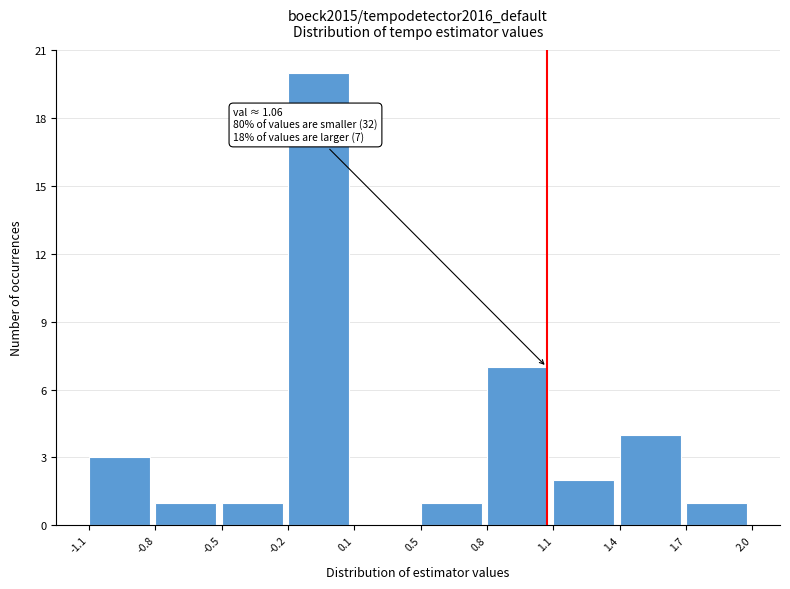

Reading left to right, extract all data points from this chart.

-1.1=3	-0.8=1	-0.5=1	-0.2=20	0.1=0	0.5=1	0.8=7	1.1=2	1.4=4	1.7=1